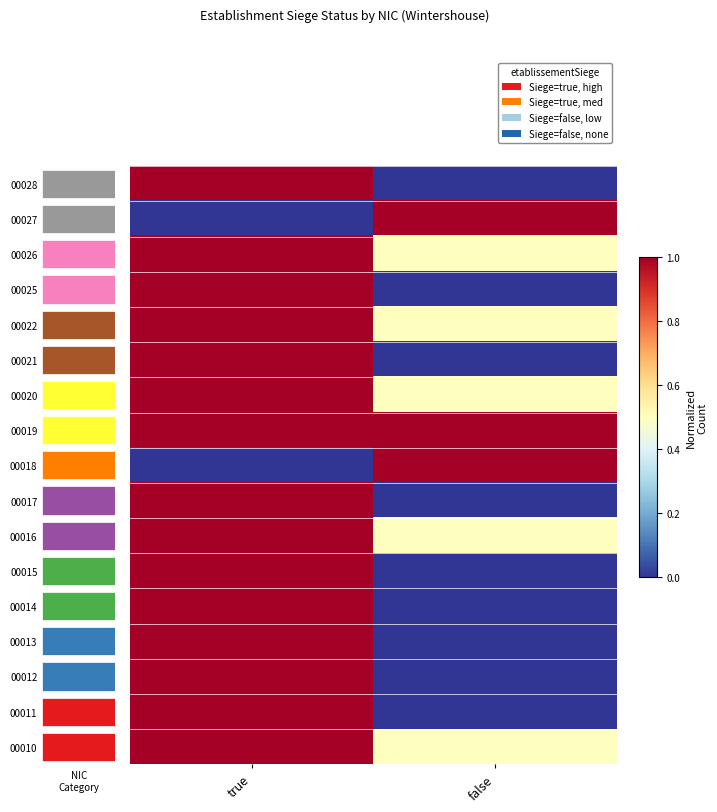

How many series are shown in this chart?

17